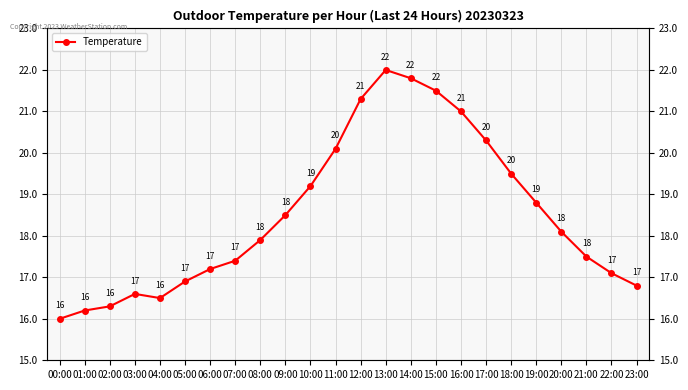

Rank the categories by value from highest to lowest.

13:00, 14:00, 15:00, 12:00, 16:00, 17:00, 11:00, 18:00, 10:00, 19:00, 09:00, 20:00, 08:00, 21:00, 07:00, 06:00, 22:00, 05:00, 23:00, 03:00, 04:00, 02:00, 01:00, 00:00